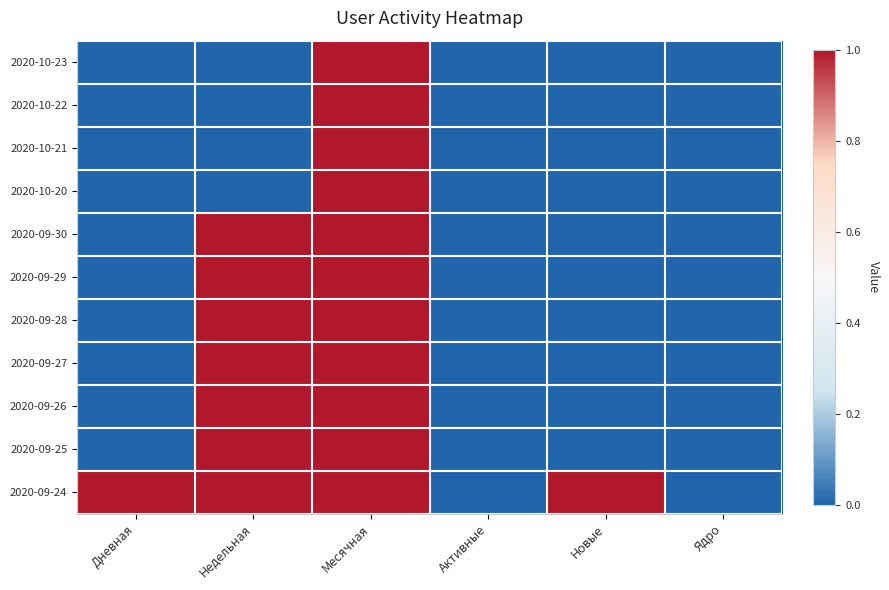

How many categories are shown in the chart?

6